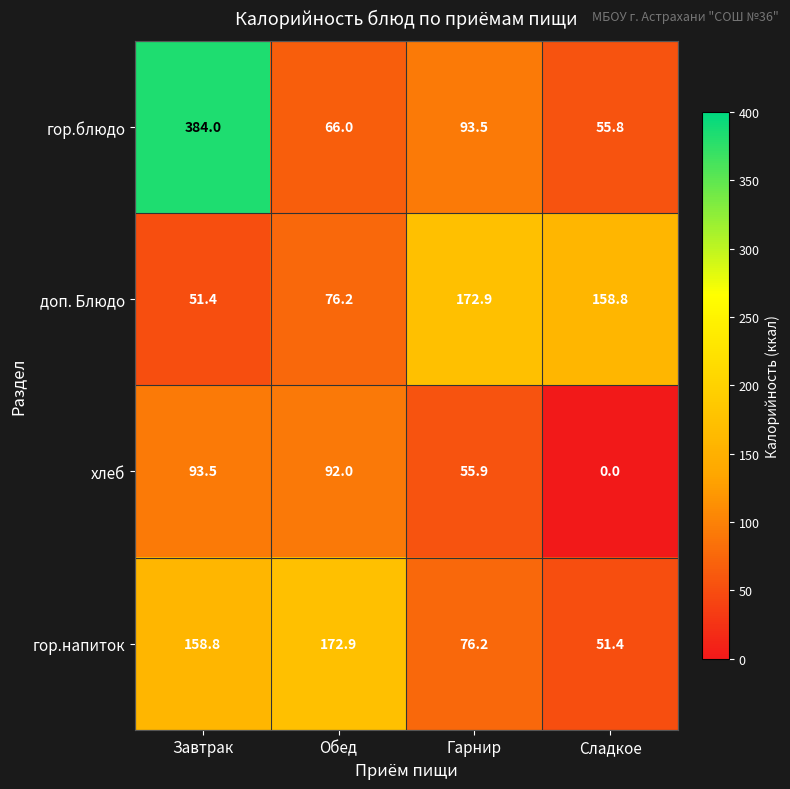

The value of гор.блюдо at Сладкое is 55.8. True or false?

True